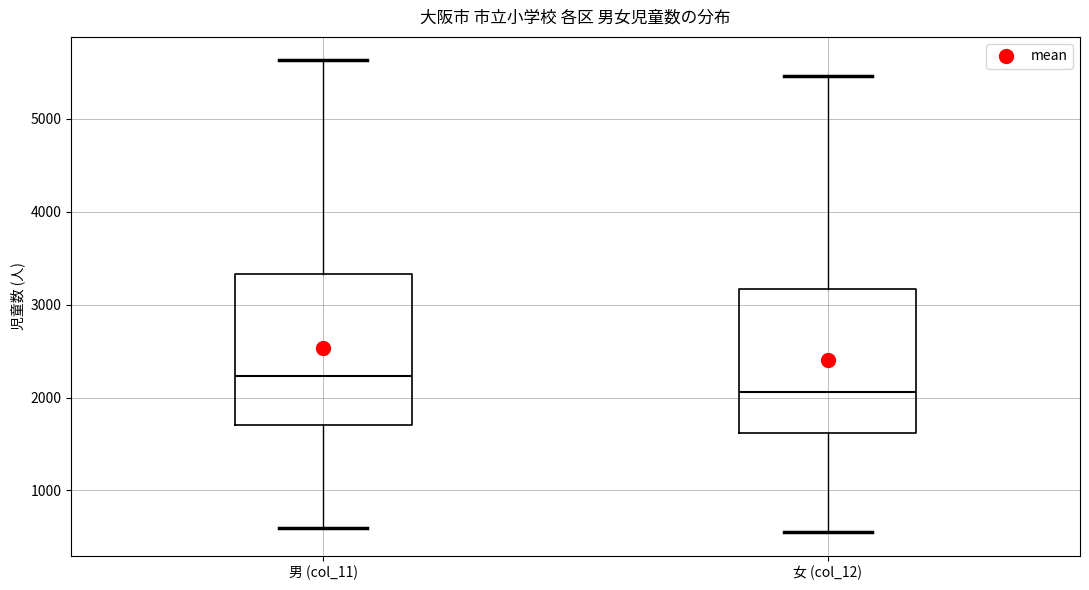

Which box has the highest median line?

男 (col_11)